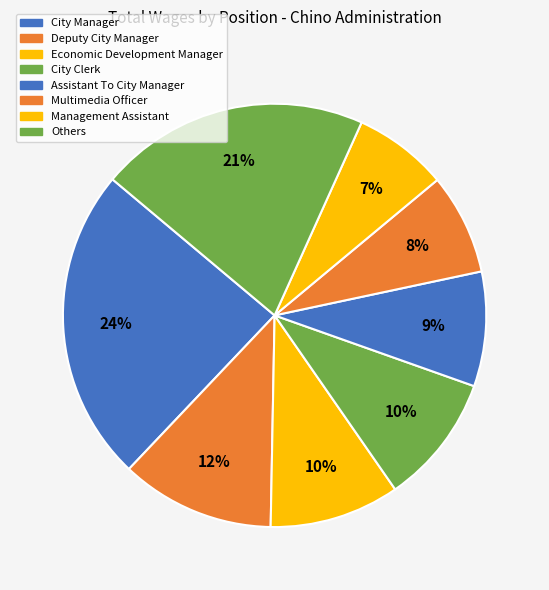

How many segments does this pie chart have?

8